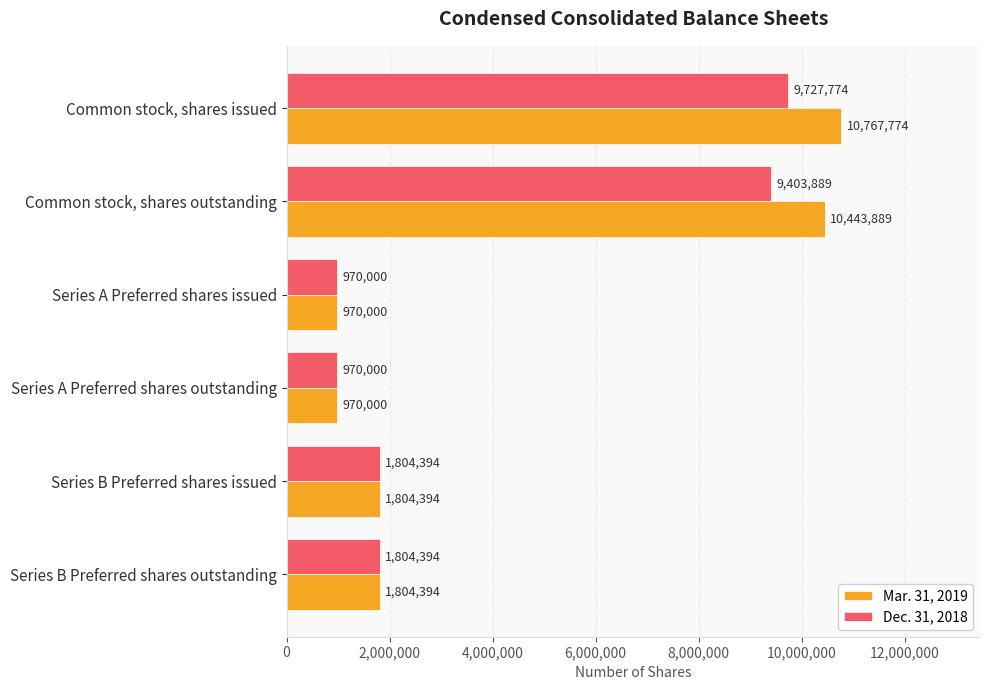

What is the approximate value of Dec. 31, 2018 at Common stock, shares outstanding, to the nearest 50?

9403900